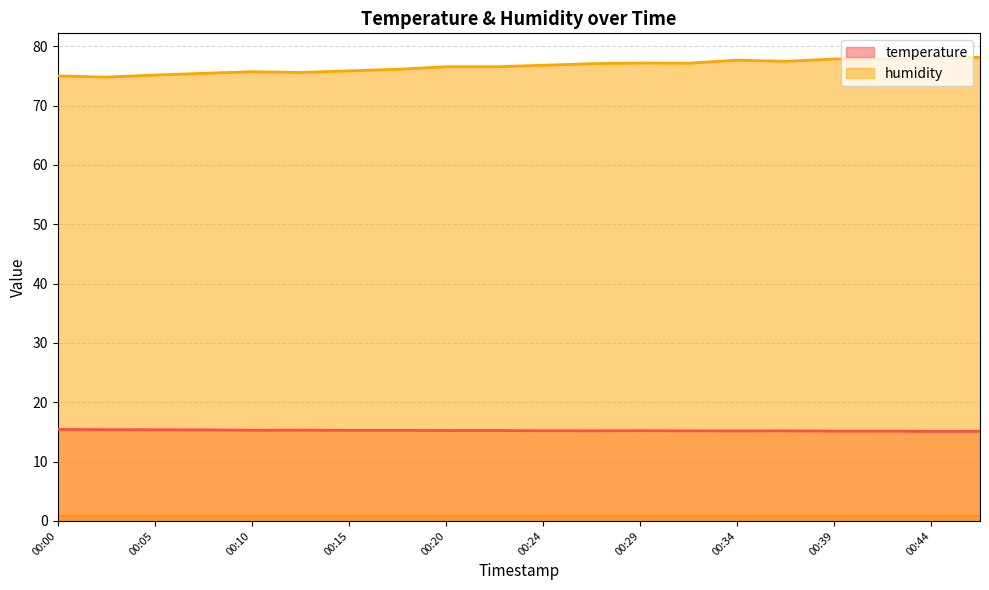

What is the lowest value of the temperature series?

15.1